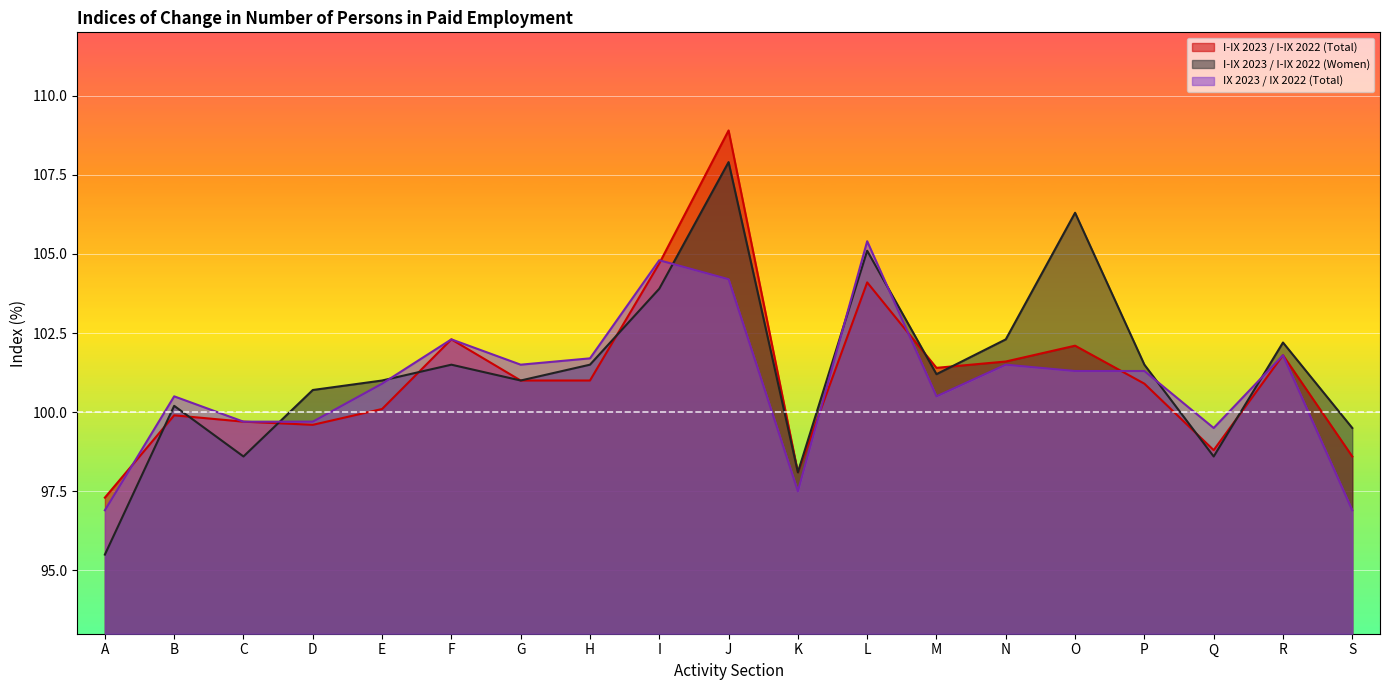

How many lines are shown in the chart?

3